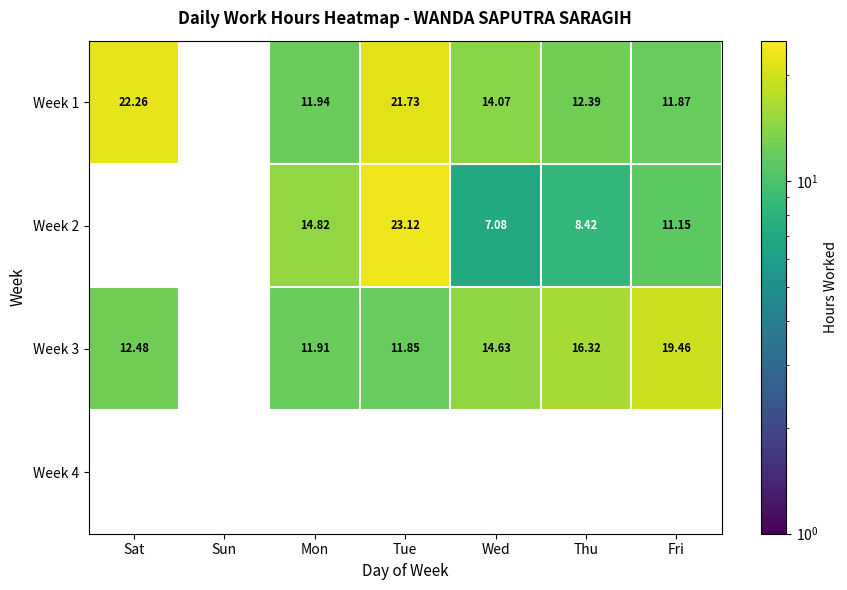

At how many categories does at least one series exceed 22?

2